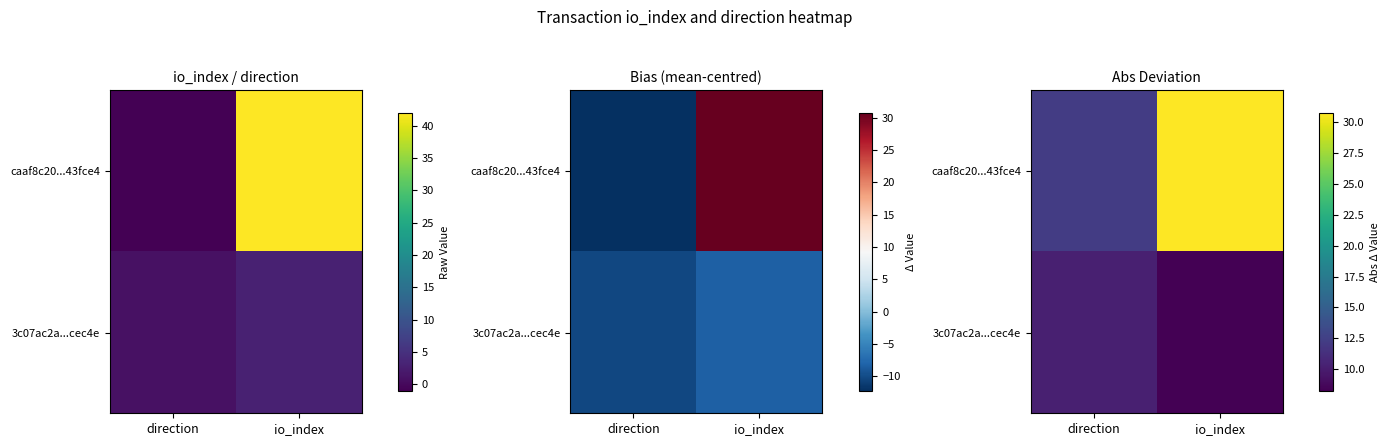

What is the difference between the highest and lowest values at direction?

2.0